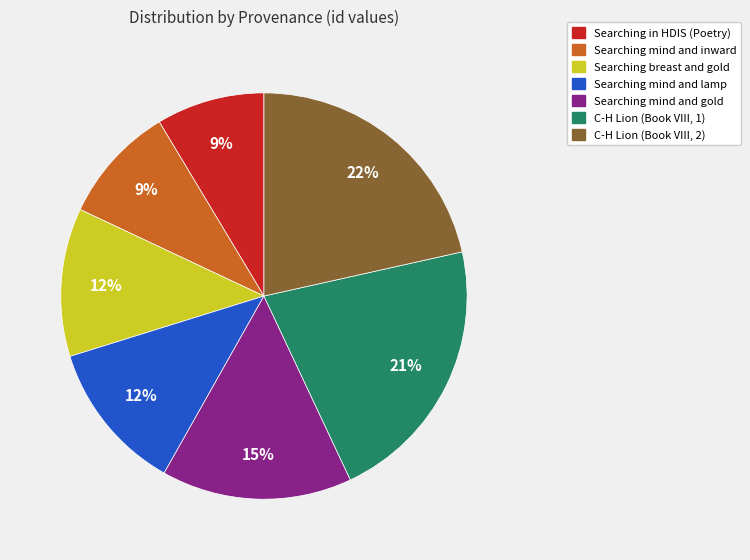

Is there any slice that represents more than half of the pie?

No